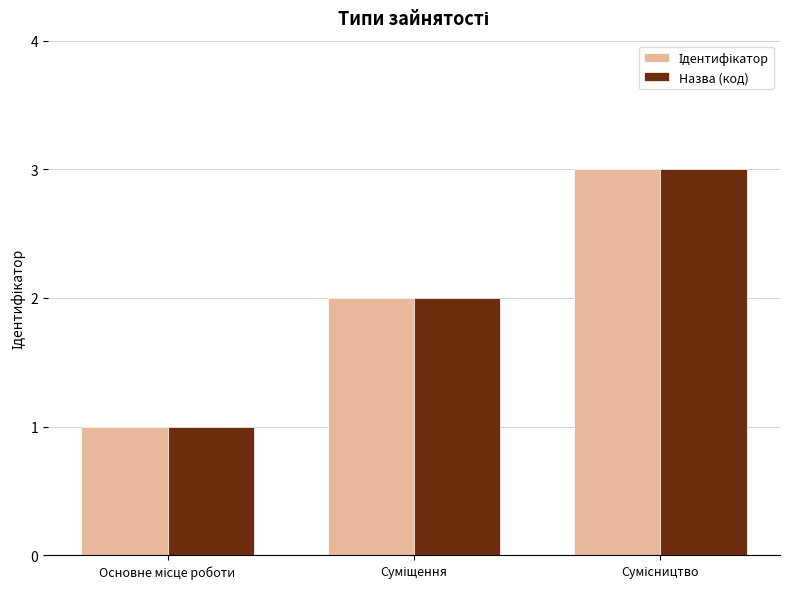

Are the bars grouped side by side (vs. stacked)?

Yes